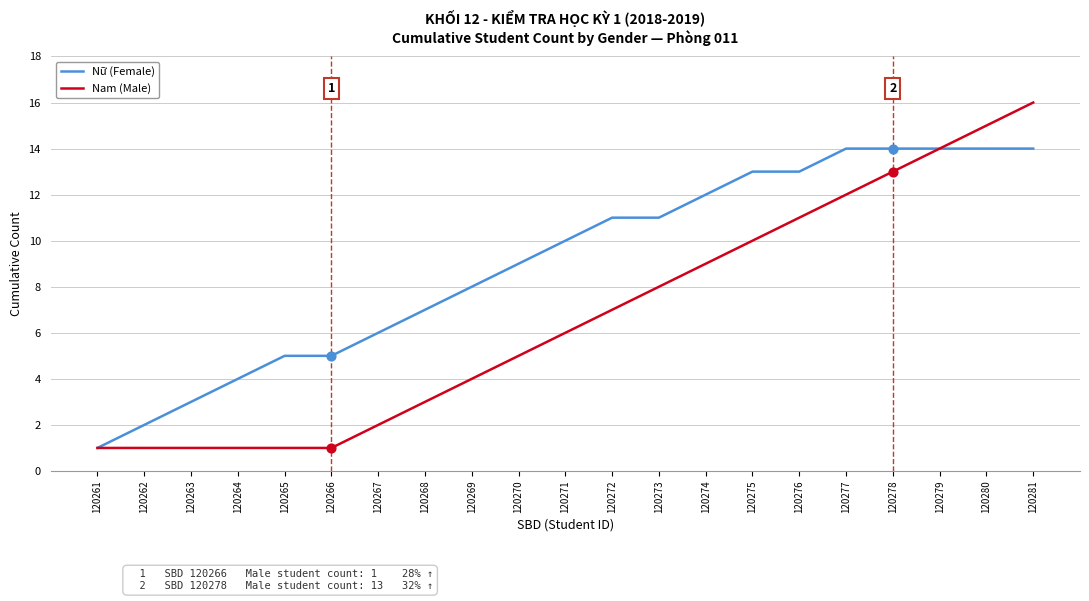

At which category is the sum across all series the highest?

120281